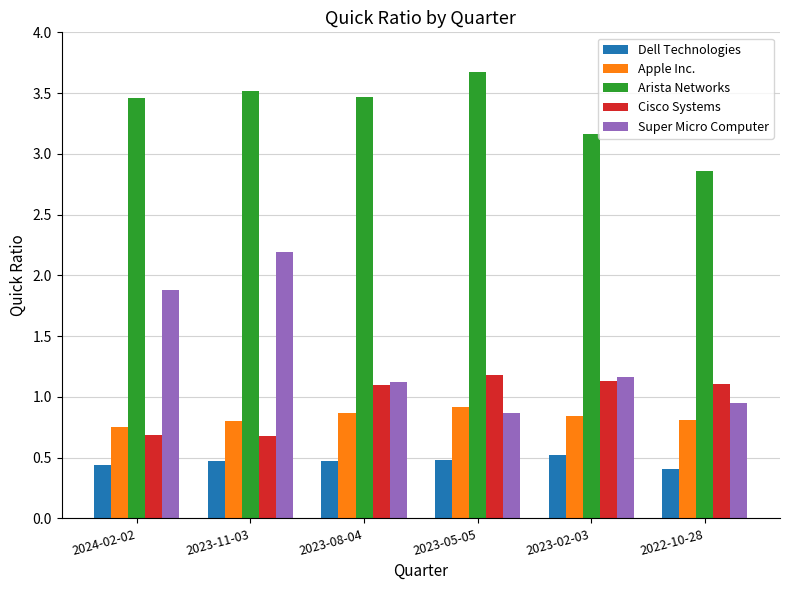

Rank the series by their maximum value, from lowest to highest.

Dell Technologies, Apple Inc., Cisco Systems, Super Micro Computer, Arista Networks